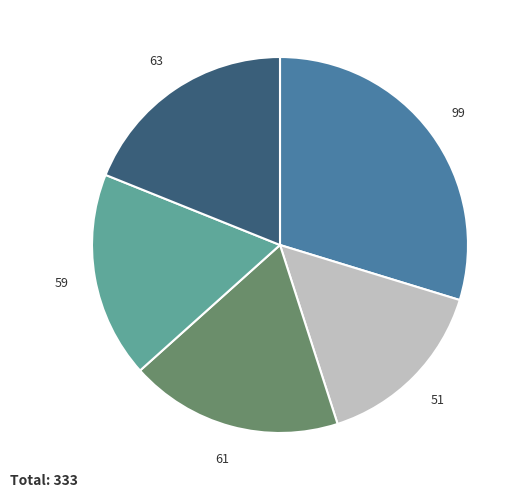

Is there any slice that represents more than half of the pie?

No